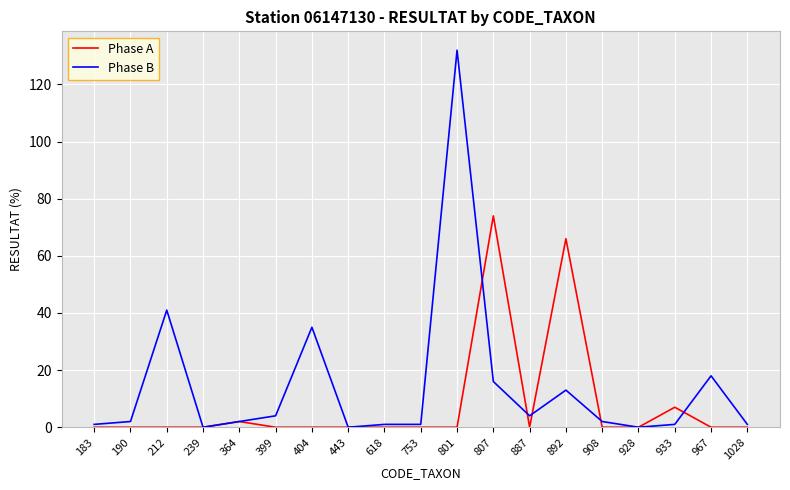

Reading right to left, extract all data points from this chart.

Phase A: 0	0	7	0	0	66	0	74	0	0	0	0	0	0	2	0	0	0	0
Phase B: 1	18	1	0	2	13	4	16	132	1	1	0	35	4	2	0	41	2	1